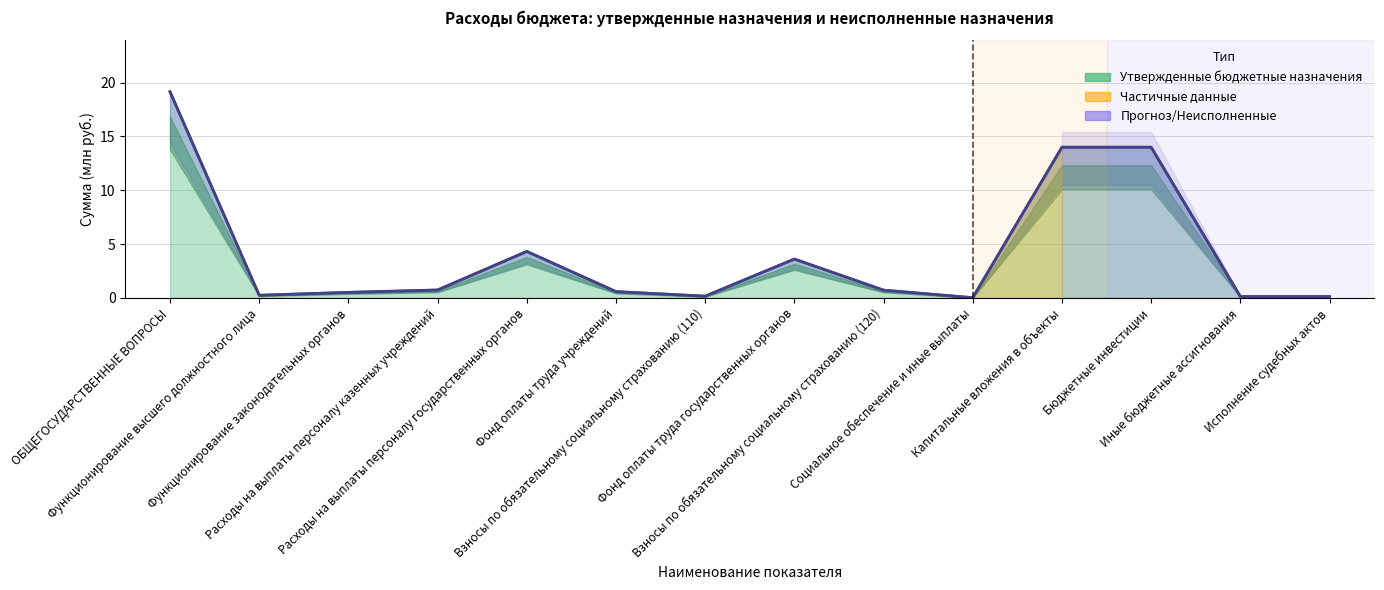

At which category does the chart reach its peak across all series?

ОБЩЕГОСУДАРСТВЕННЫЕ ВОПРОСЫ